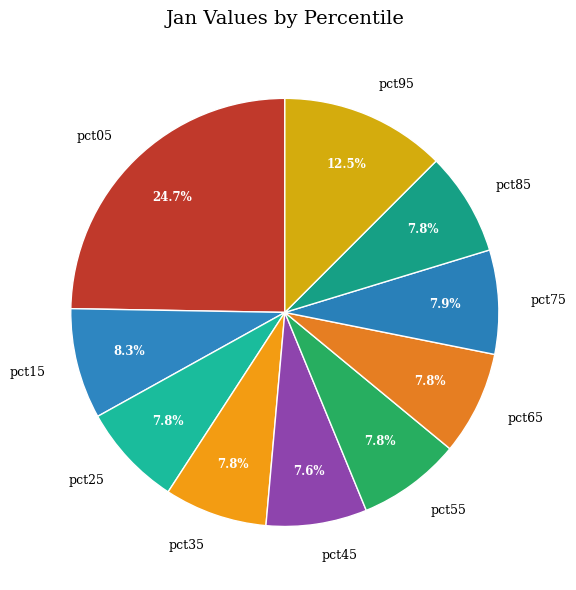

Which category has the biggest portion of the pie?

pct05